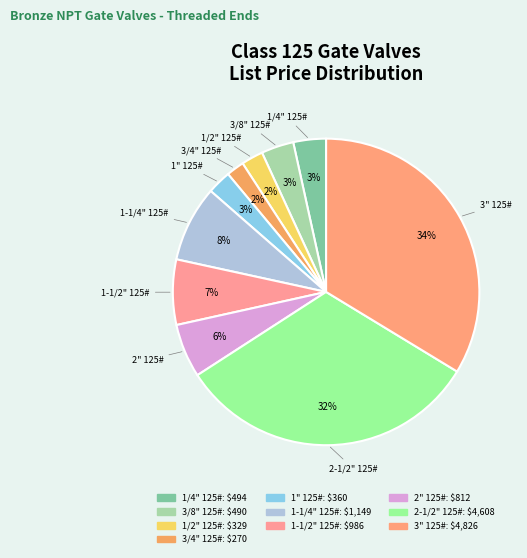

How many slices are in this pie chart?

10